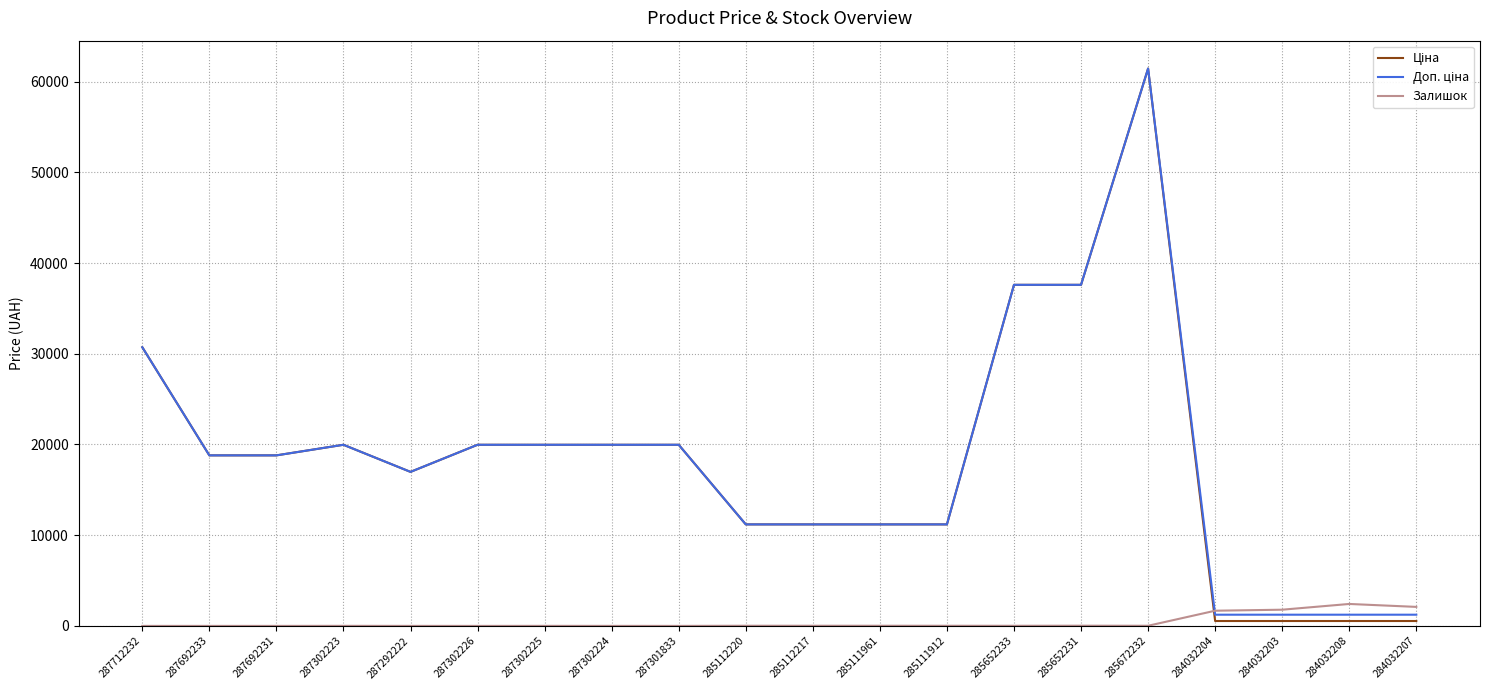

What position from the right is 285112217?

10